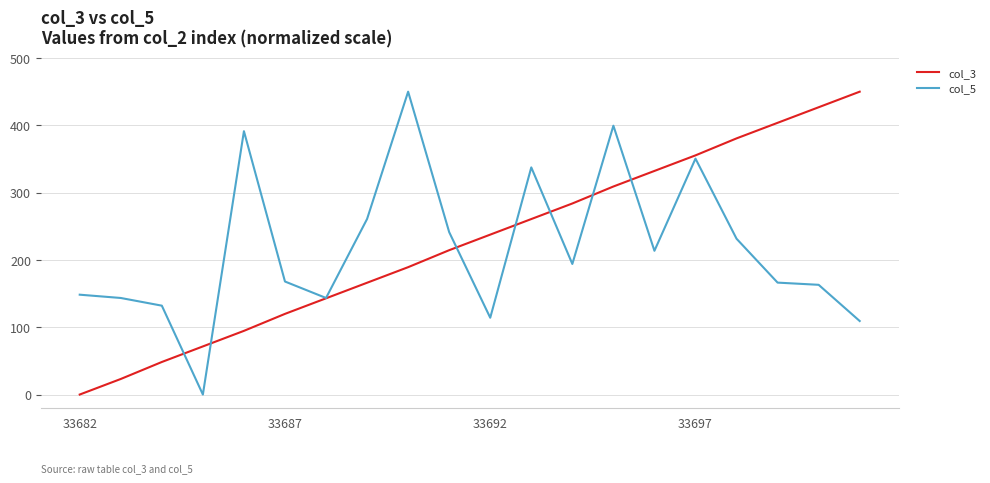

The value of col_5 at 33692 is 193.7. True or false?

False